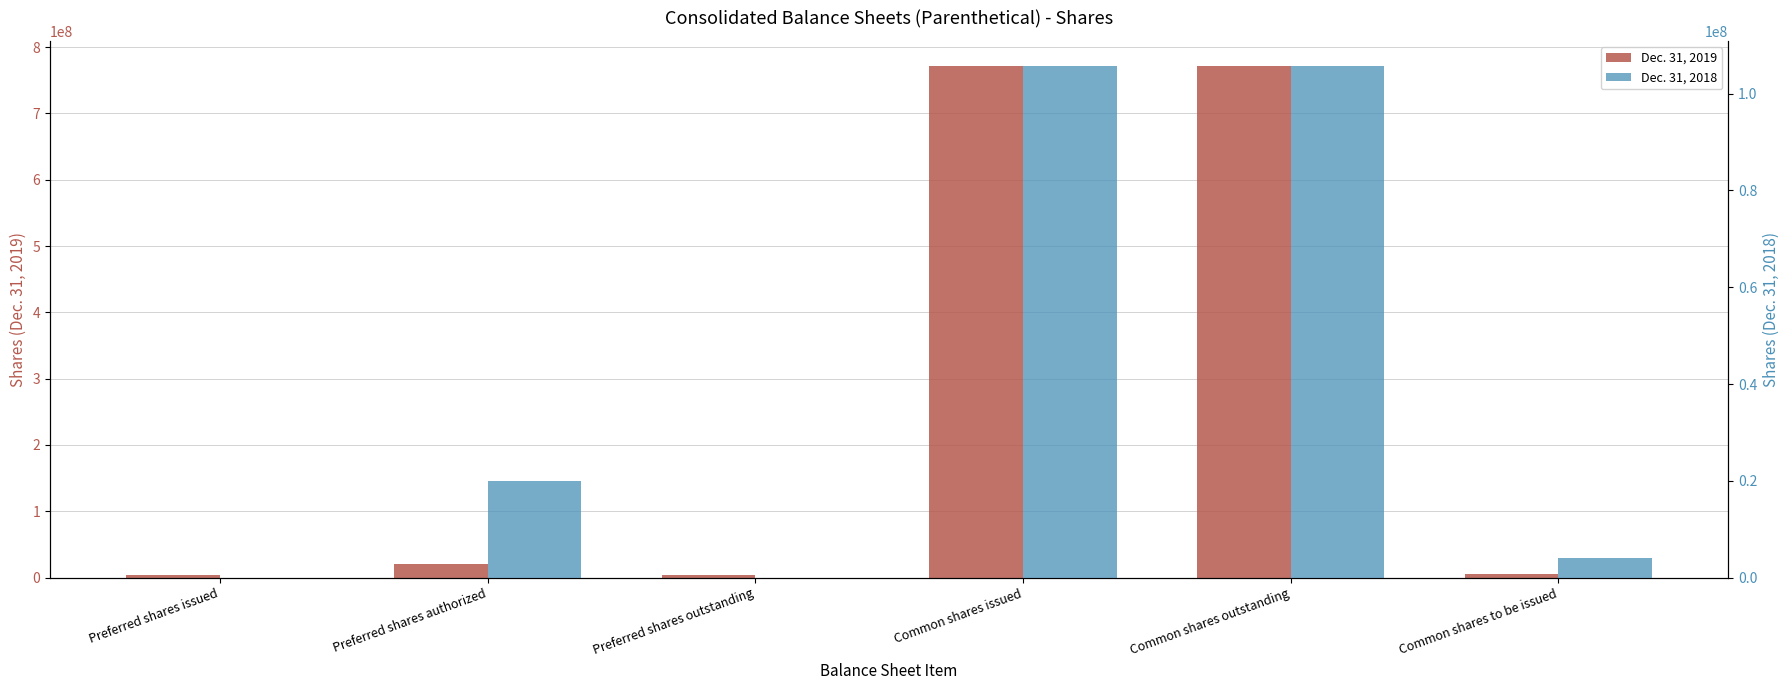

How many values in the Dec. 31, 2018 series exceed 20000000?

2